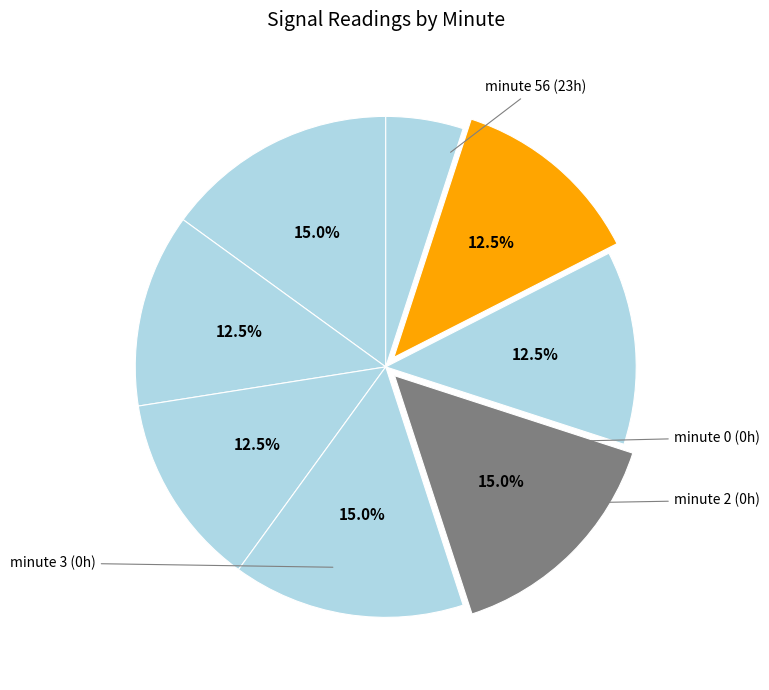

How many slices are in this pie chart?

8